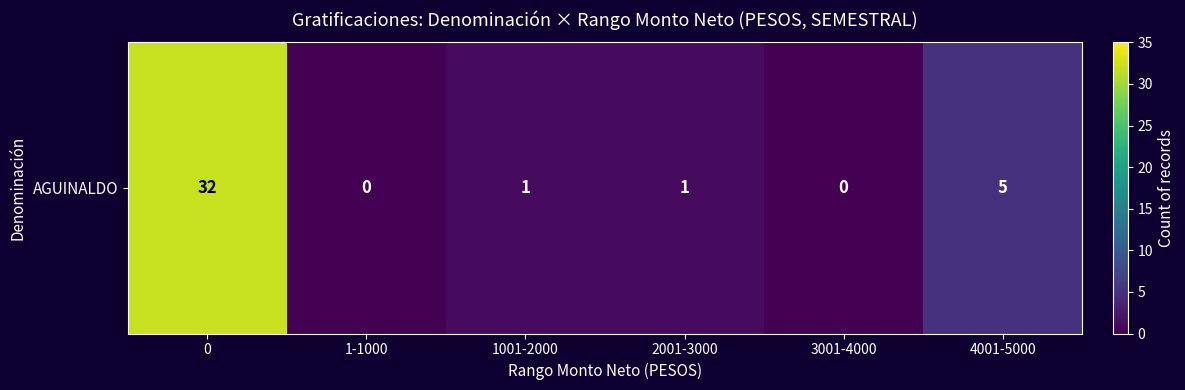

What value does the data have at 2001-3000?

1